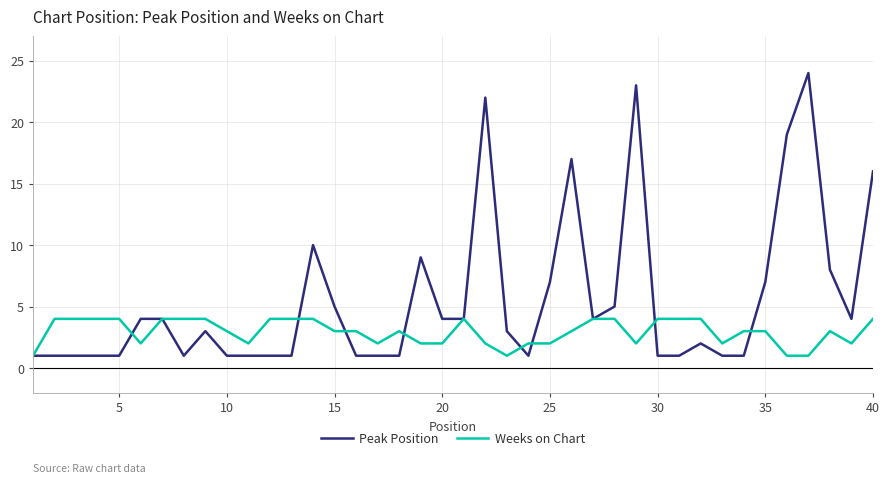

Which series has the largest total across all categories?

Peak Position